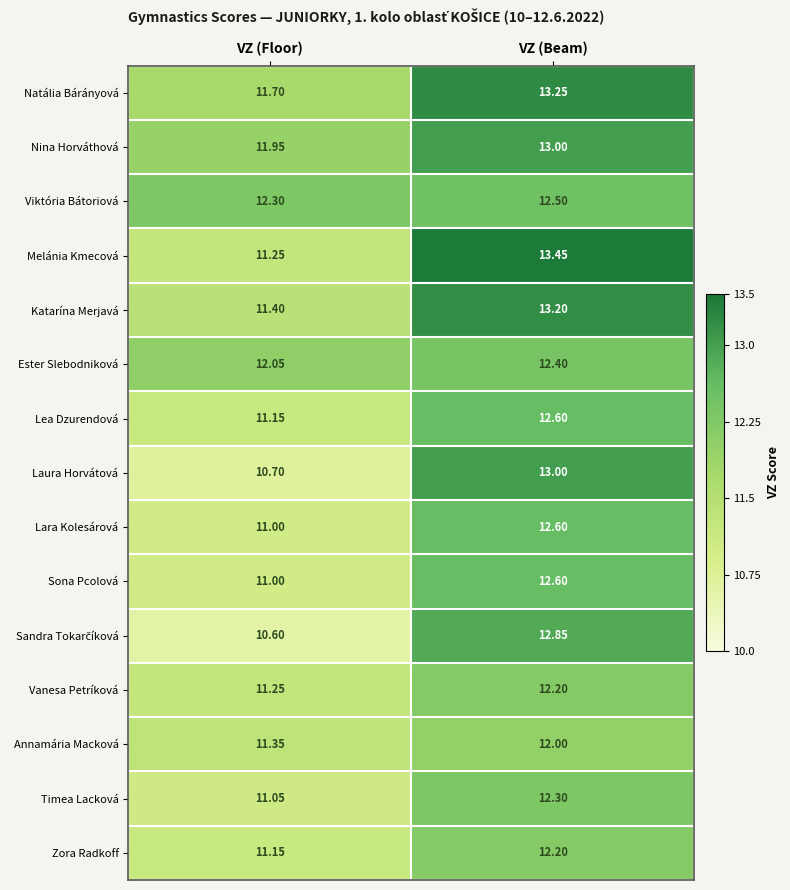

What is the total value across all series at VZ (Beam)?

190.2